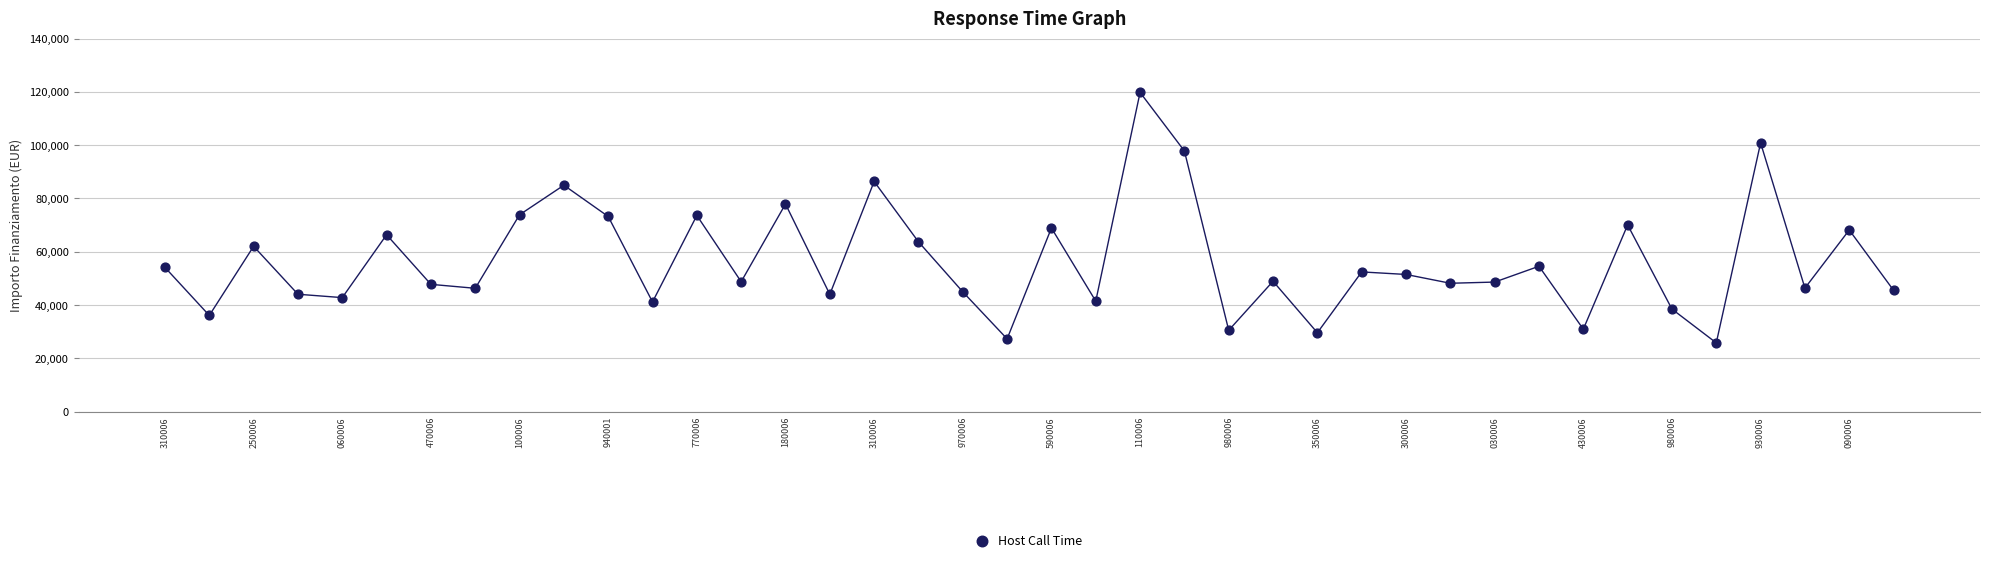

What is the range of Y values (max minus min)?

93941.0